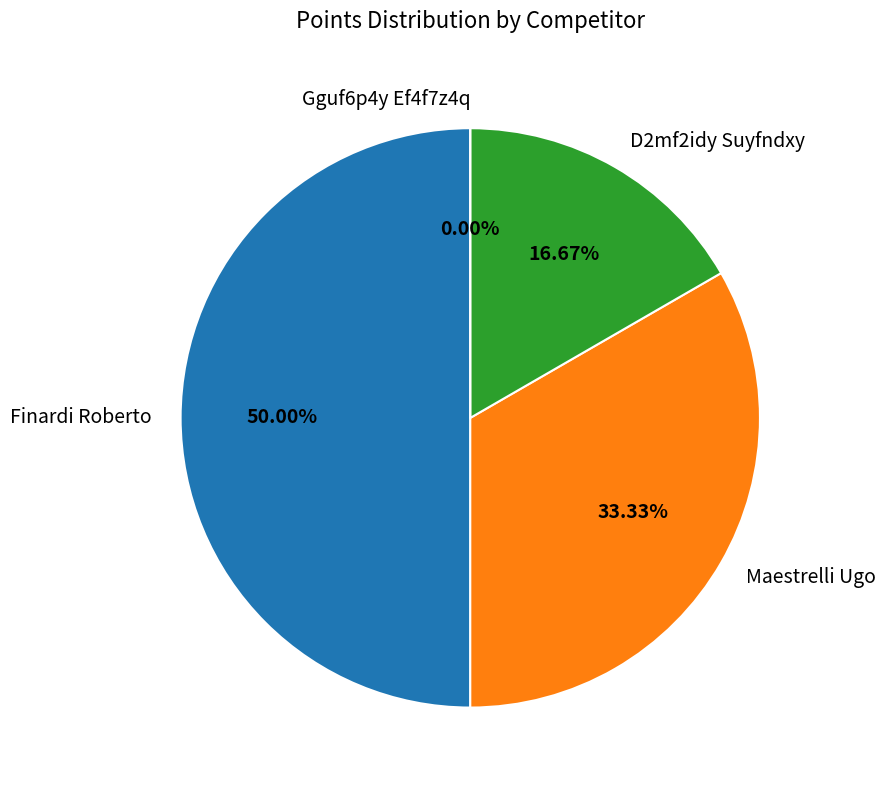

To the nearest percent, what portion does Finardi Roberto represent?

50%